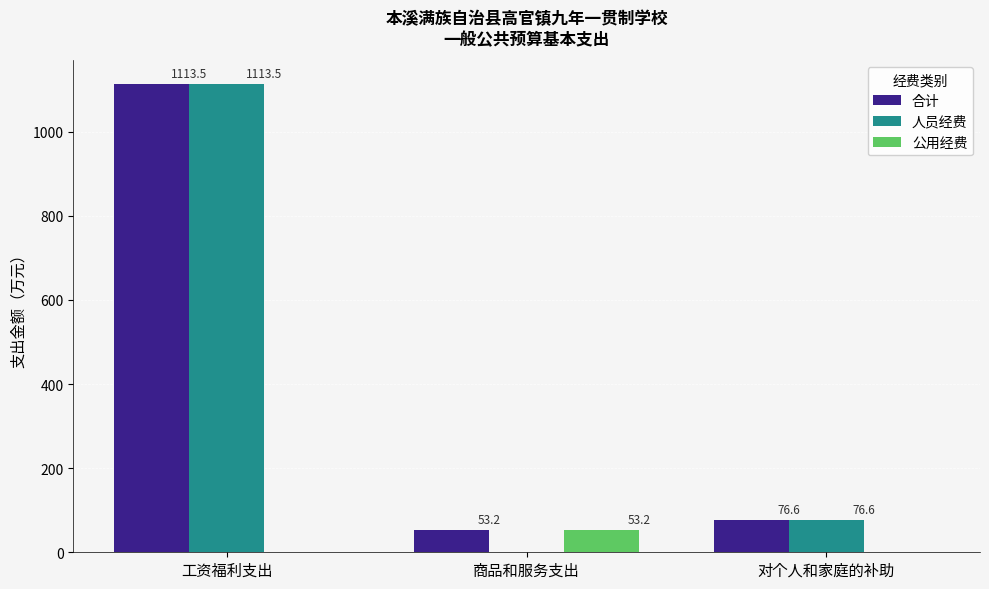

Does the chart contain stacked bars?

No